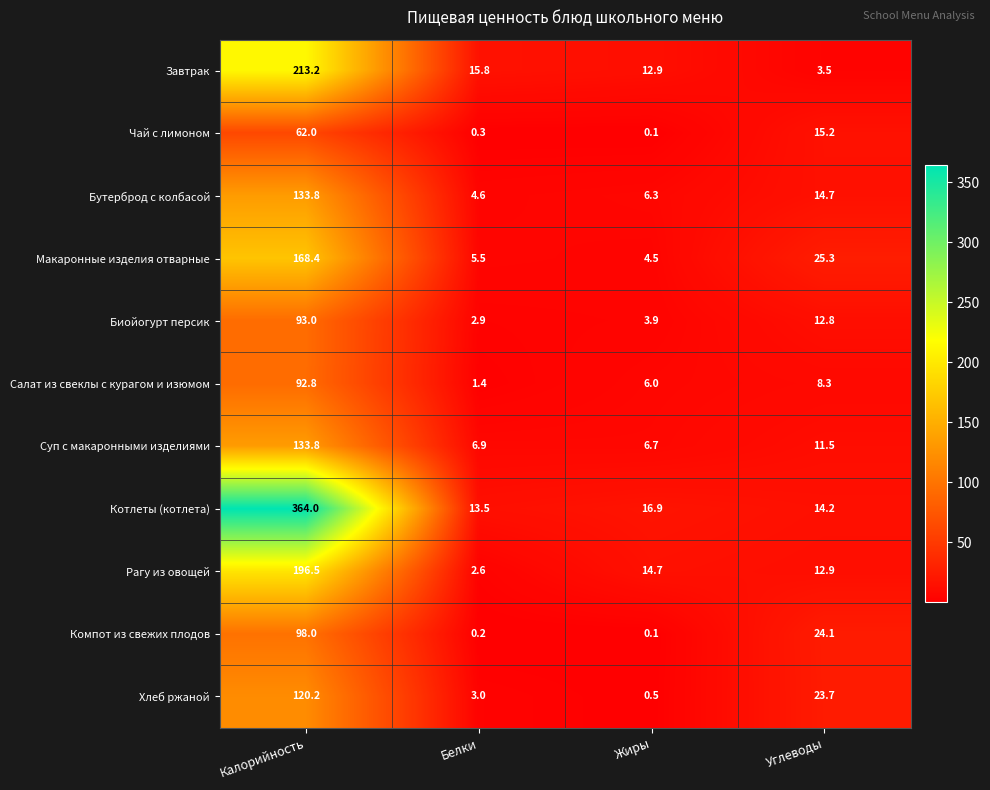

Is it true that Суп с макаронными изделиями equals 6.9 at Белки?

True